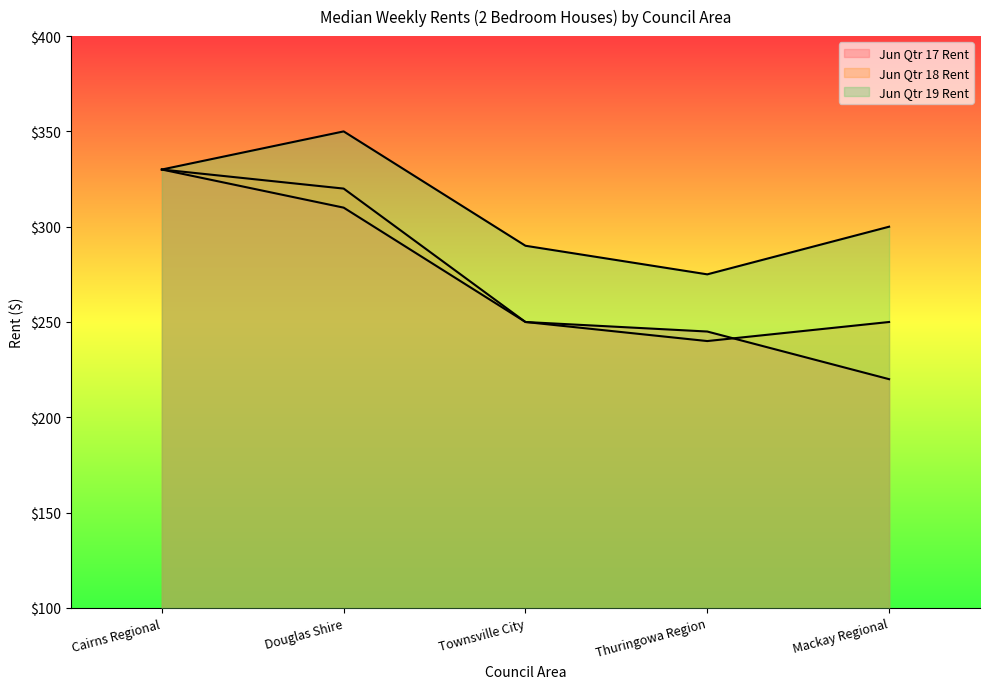

Reading left to right, transcribe all the data shown in this chart.

Jun Qtr 17 Rent: 330	310	250	245	220
Jun Qtr 18 Rent: 330	320	250	240	250
Jun Qtr 19 Rent: 330	350	290	275	300